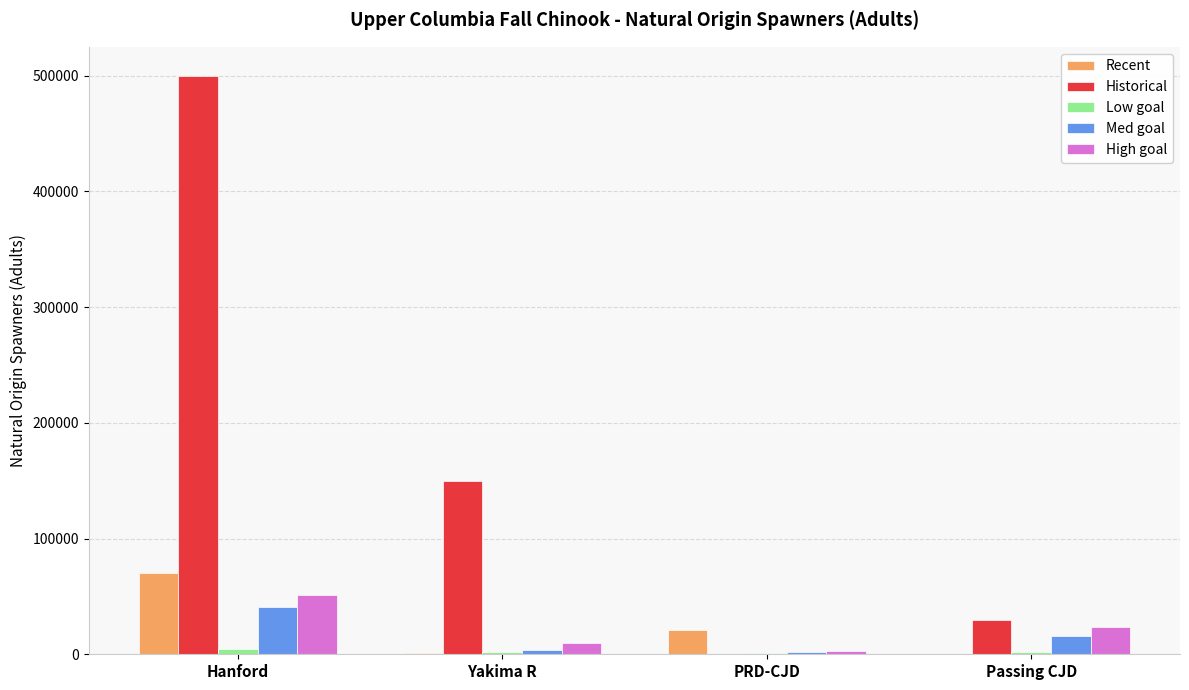

What is the difference between the Historical values at Passing CJD and Yakima R?

120000.0